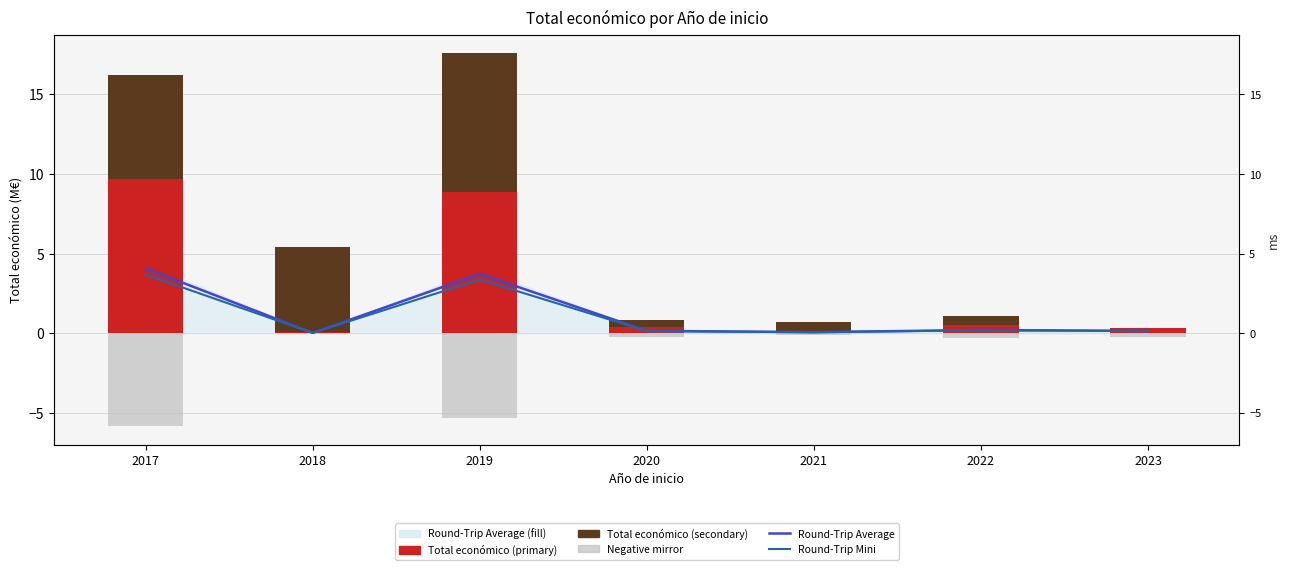

What is the difference between the maximum and second lowest values in the Total económico (primary) series?

9.5